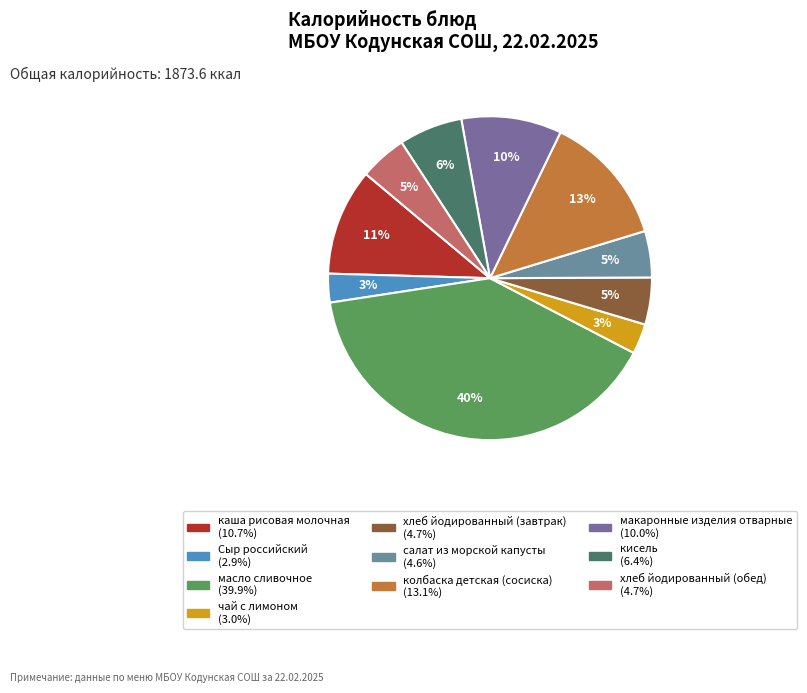

How many segments does this pie chart have?

10